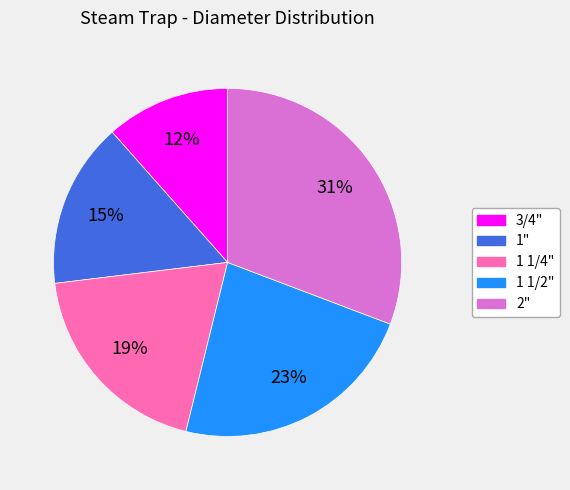

Rank the categories by value from highest to lowest.

2", 1 1/2", 1 1/4", 1", 3/4"